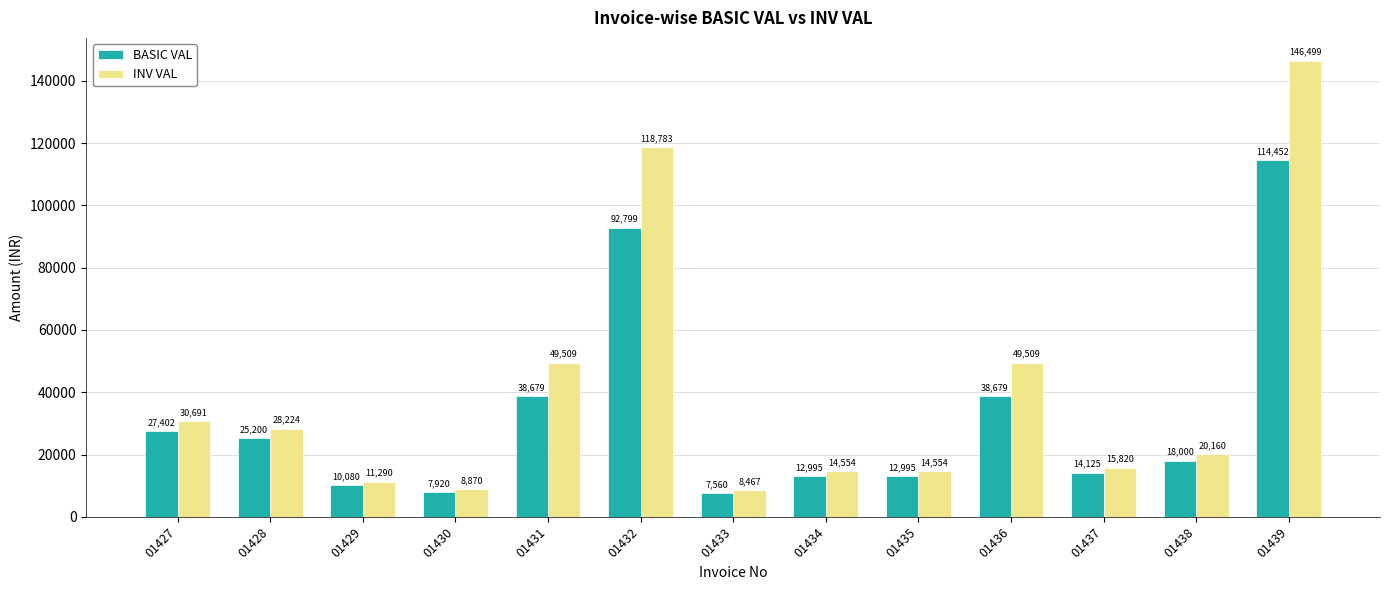

What is the total value across all series at 01435?

27549.4